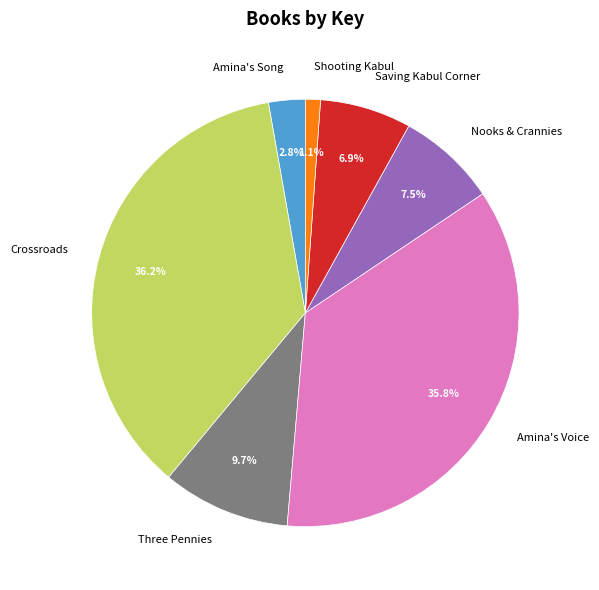

Does Shooting Kabul represent more than half of the total?

No